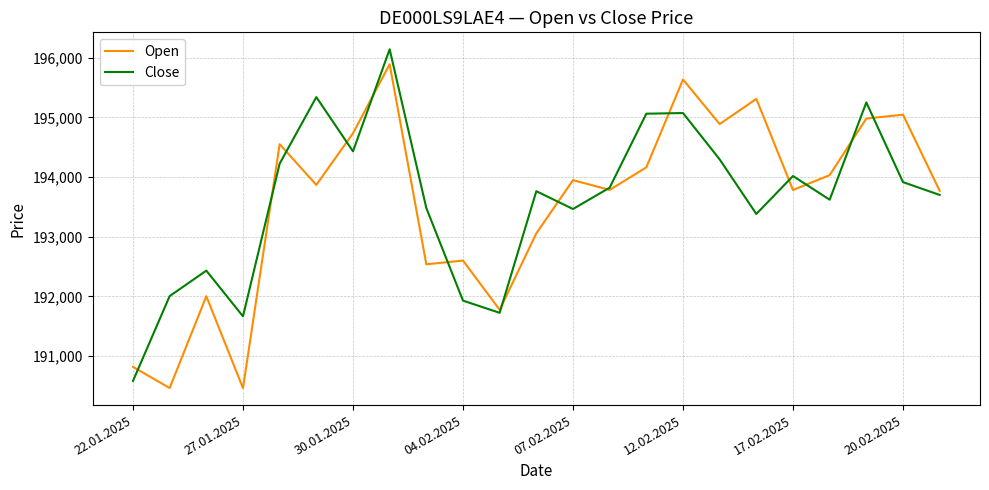

What is the maximum value shown in the chart?

196142